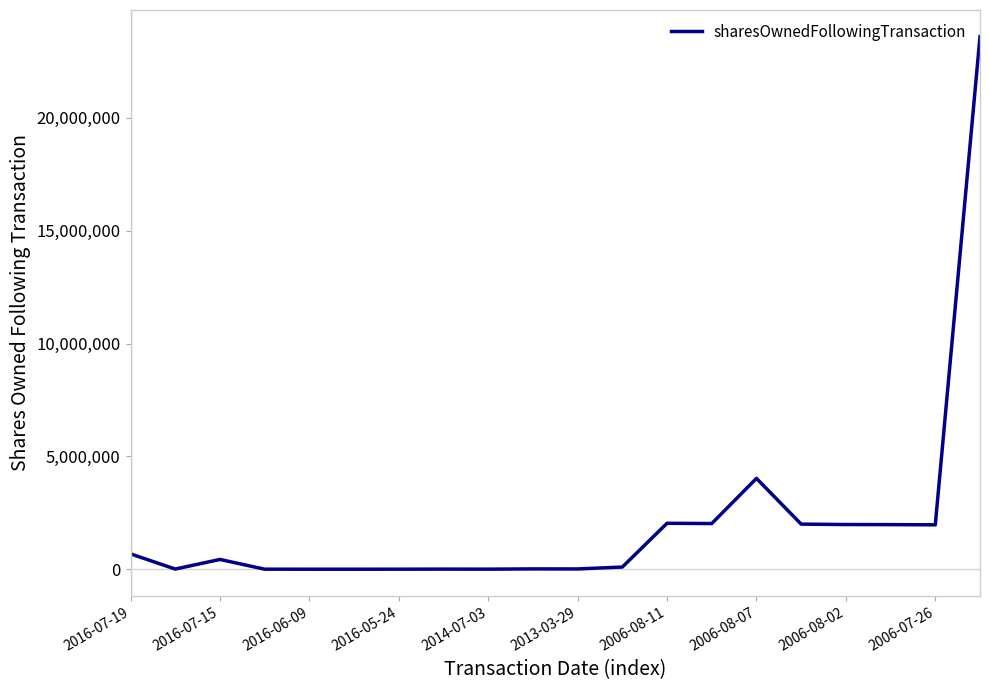

What is the maximum value shown in the chart?

23603057